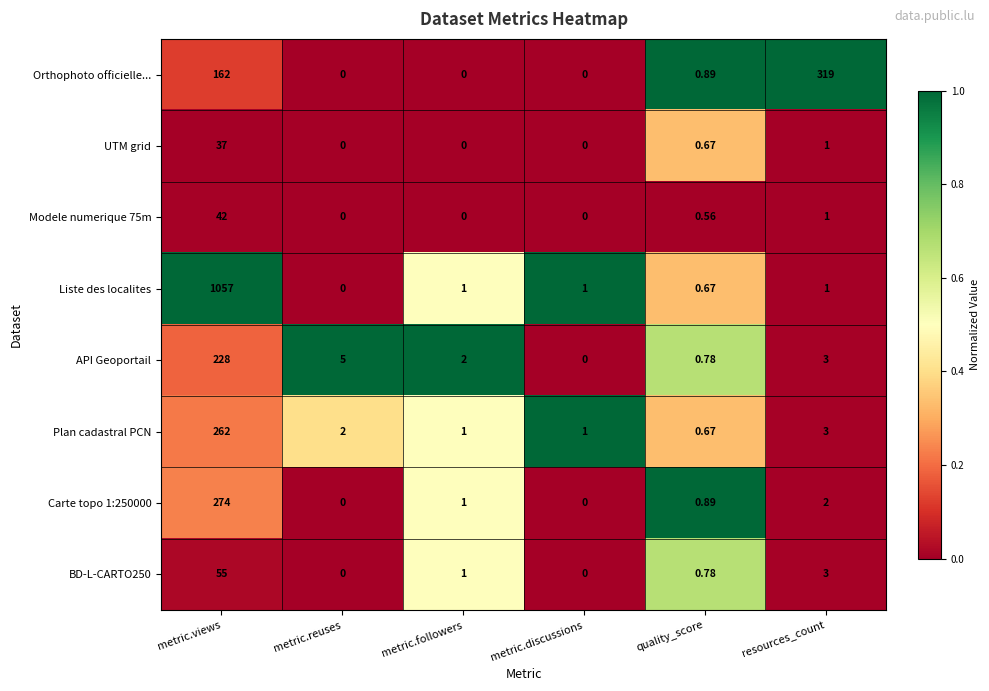

At which category is the sum across all series the highest?

metric.views